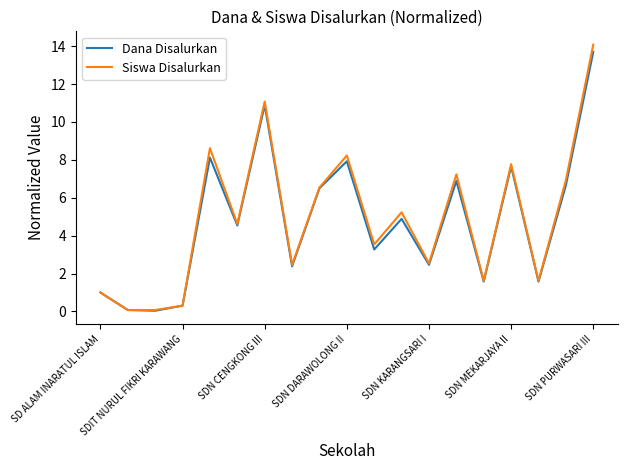

Which series has the widest spread of values?

Siswa Disalurkan